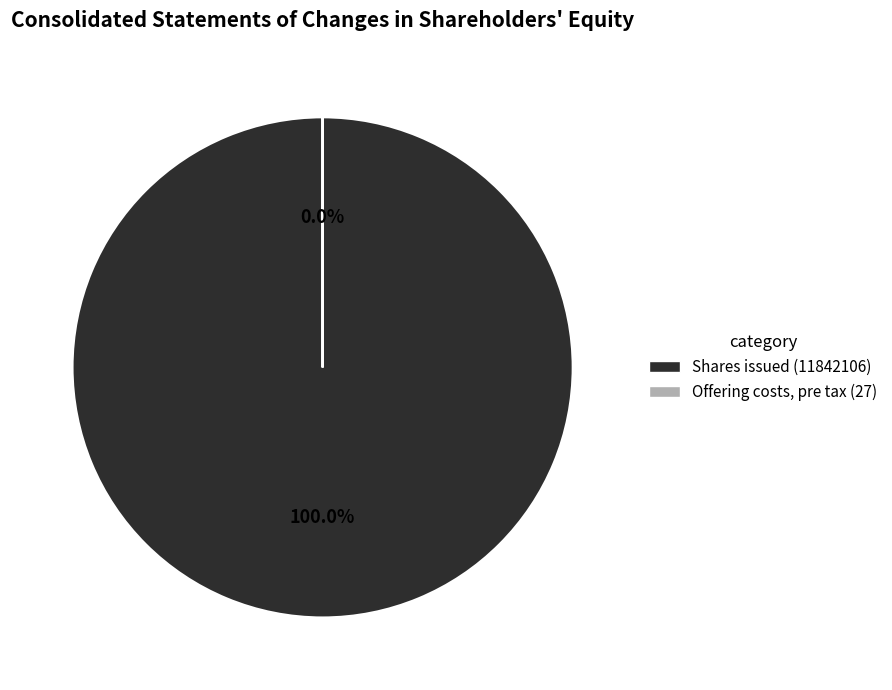

Which category has the smallest portion of the pie?

Offering costs, pre tax